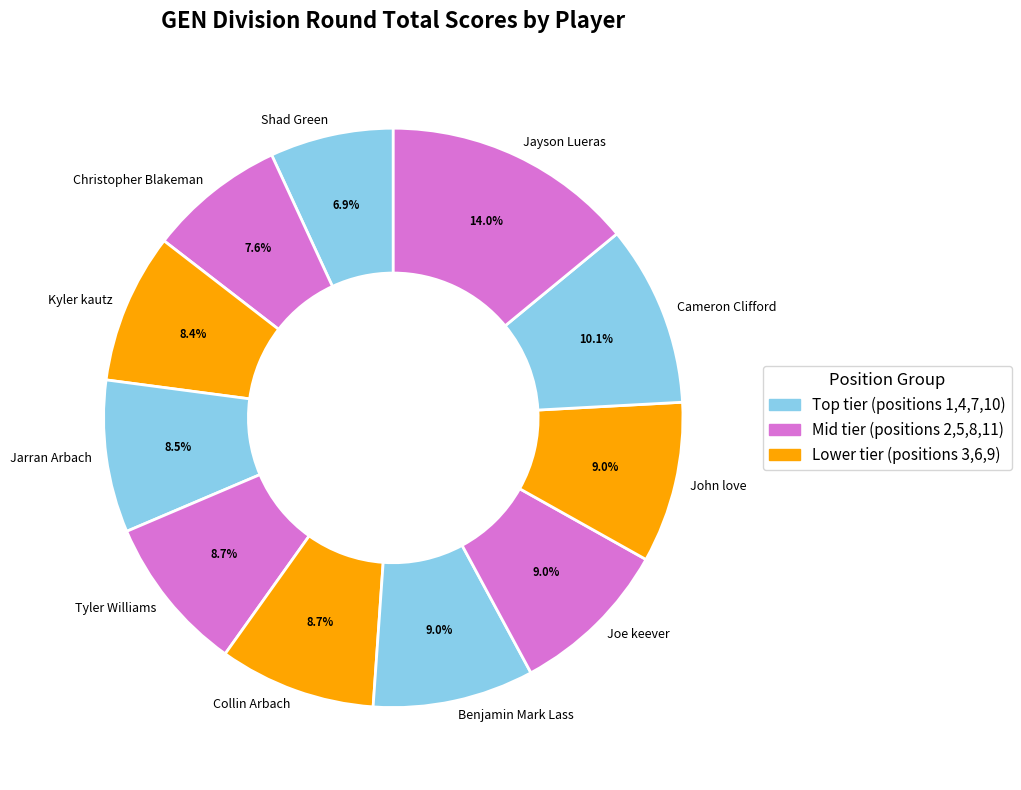

Is it true that Joe keever is 1% of the pie?

False